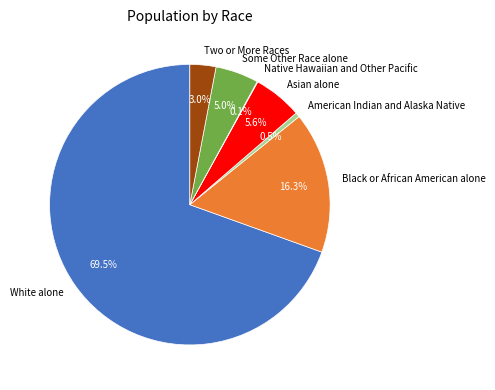

Does White alone account for over 50% of the chart?

Yes